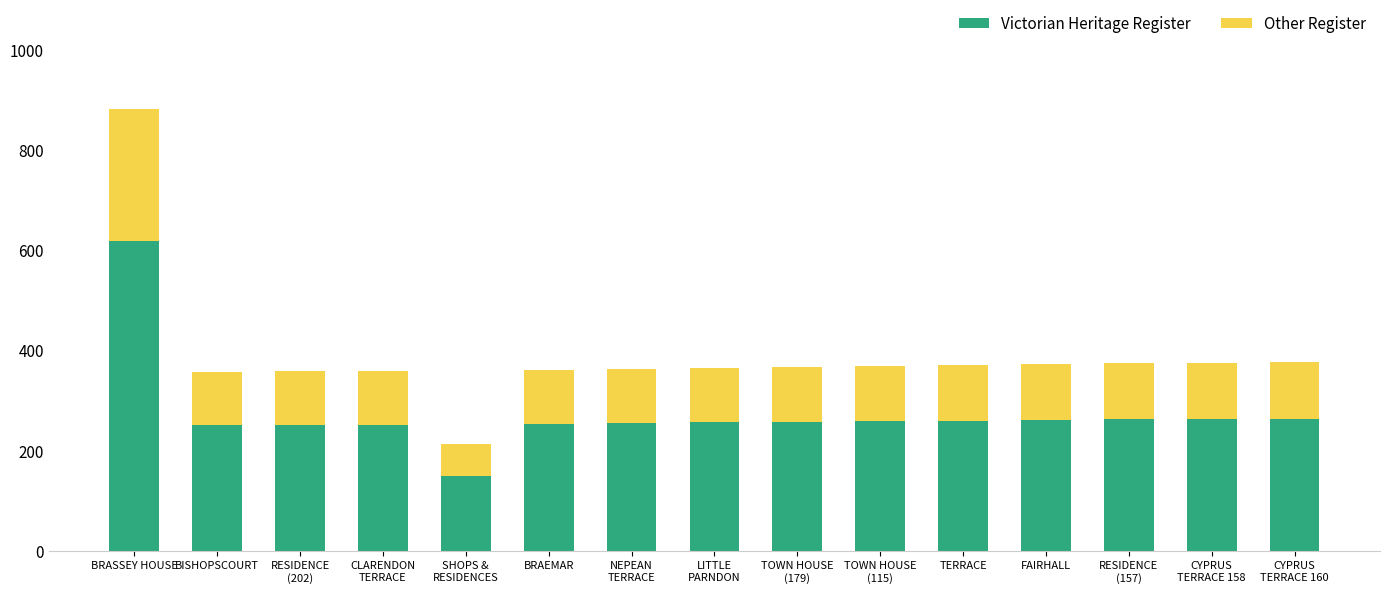

The Victorian Heritage Register series shows 393 at CYPRUS
TERRACE 158. True or false?

False